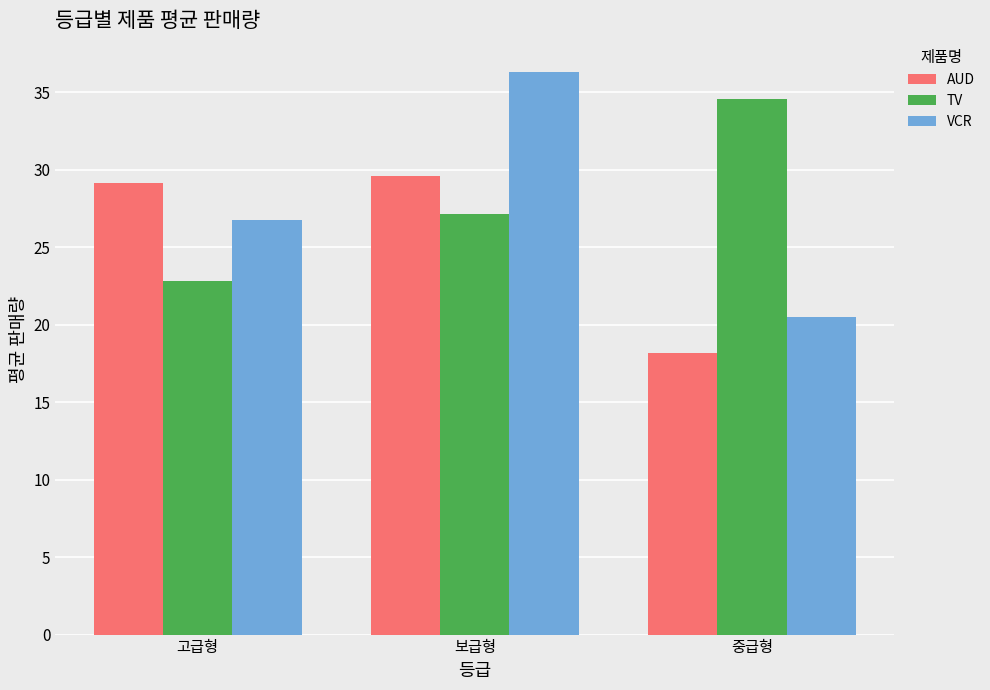

Reading left to right, transcribe all the data shown in this chart.

AUD: 29.1	29.6	18.2
TV: 22.8	27.1	34.6
VCR: 26.8	36.3	20.5